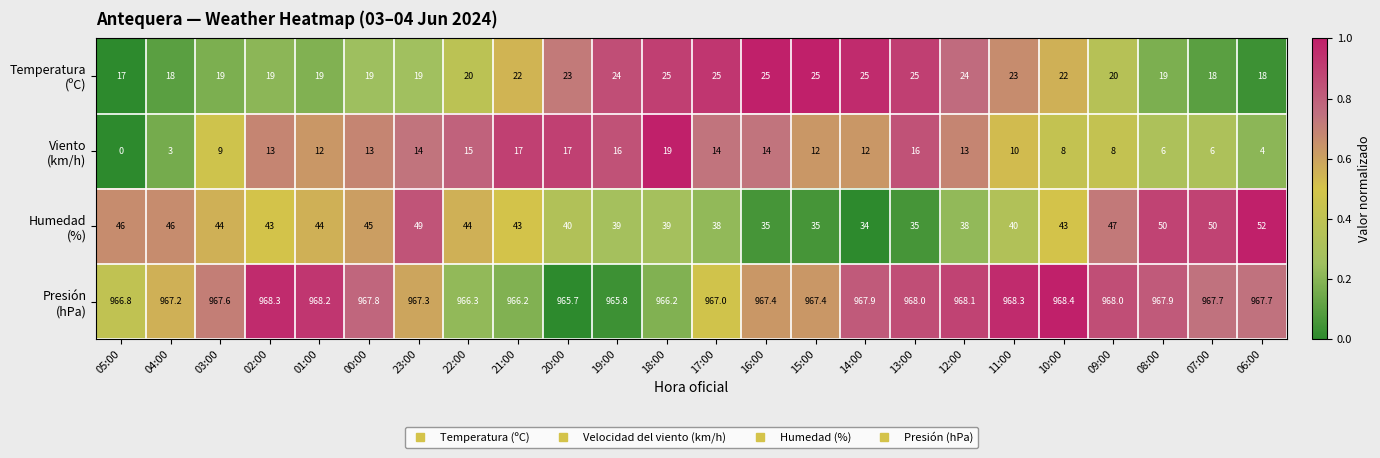

Which category has the lowest value across all series?

05:00